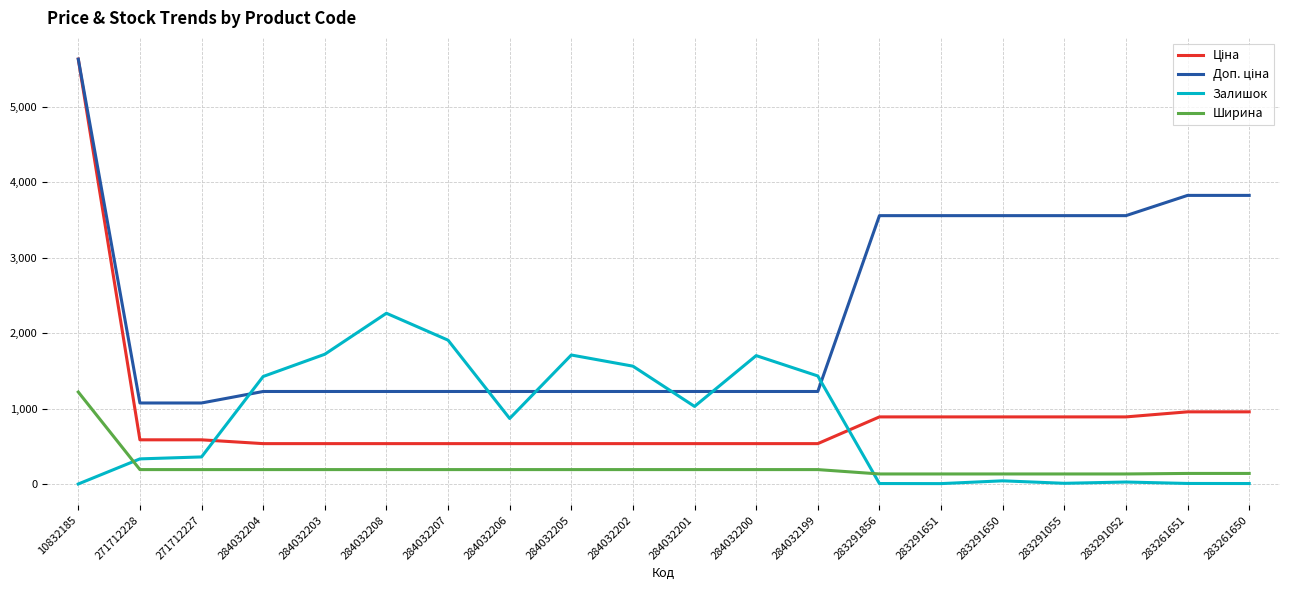

True or false: Ширина has a value of 133.0 at 283291650.

True